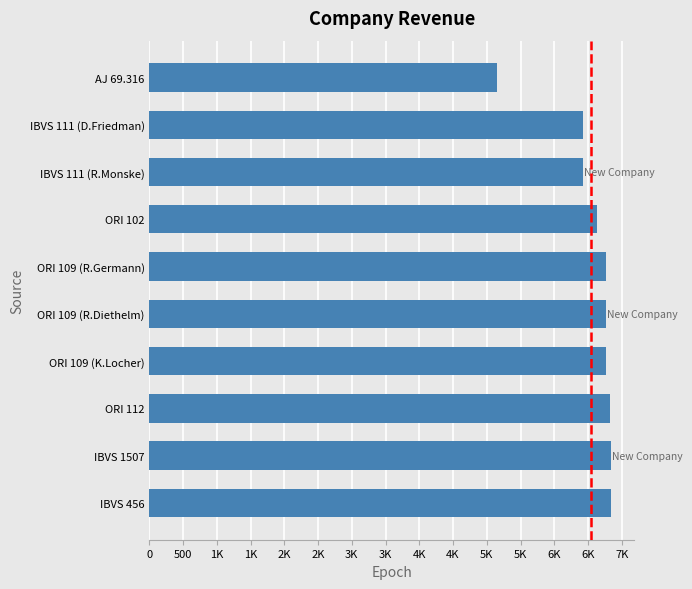

Are the bars horizontal?

Yes